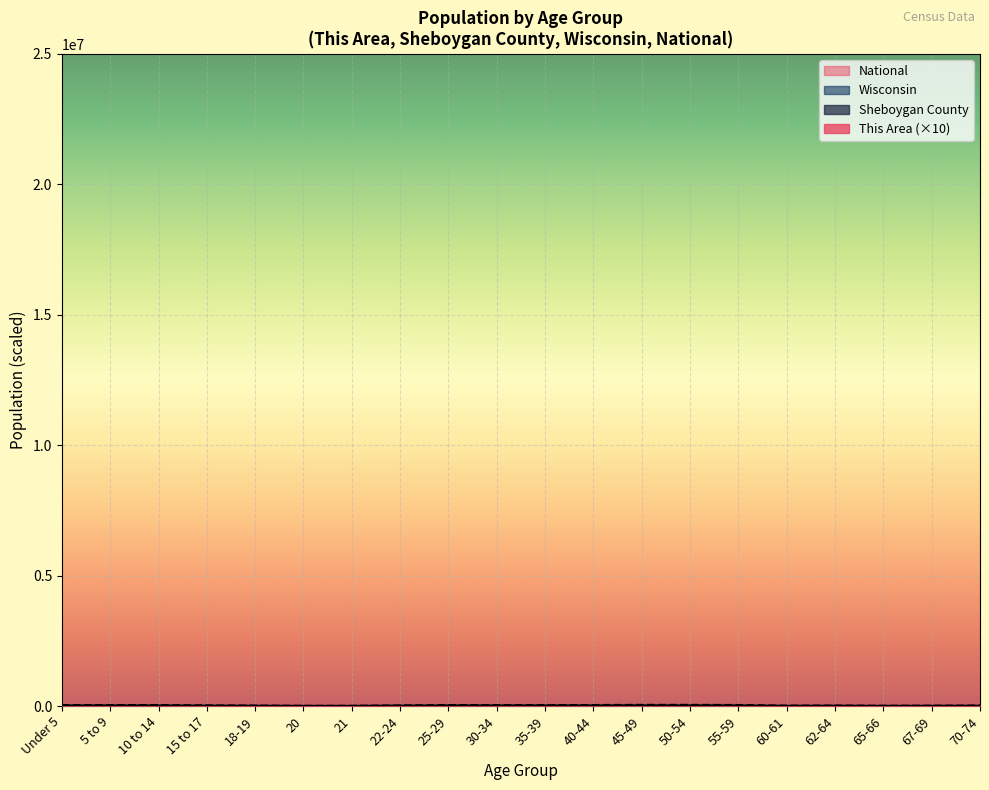

What is the sum of the Wisconsin values at 25-29 and 55-59?

40766.7